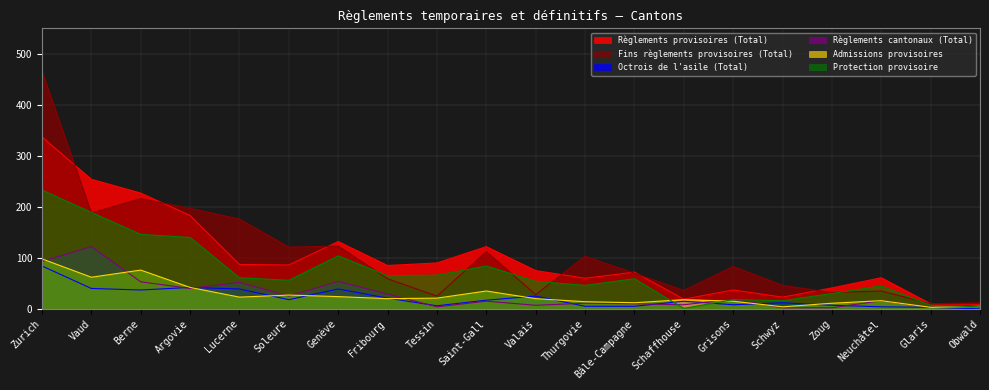

Reading left to right, extract all data points from this chart.

Règlements provisoires (Total): 337	254	227	183	87	86	132	85	90	122	75	60	72	19	37	23	41	61	10	9
Fins règlements provisoires (Total): 466	188	216	197	176	121	123	59	25	112	28	103	70	36	83	46	32	35	10	12
Octrois de l'asile (Total): 84	40	37	42	39	18	39	21	6	17	25	5	5	15	8	12	7	4	3	0
Règlements cantonaux (Total): 93	122	53	40	52	25	54	29	4	15	7	11	10	8	19	2	2	16	3	5
Admissions provisoires: 98	62	76	42	23	27	24	20	21	35	20	14	12	18	15	4	11	16	3	5
Protection provisoire: 233	189	146	140	61	56	104	65	66	84	54	46	59	1	18	16	30	45	7	4